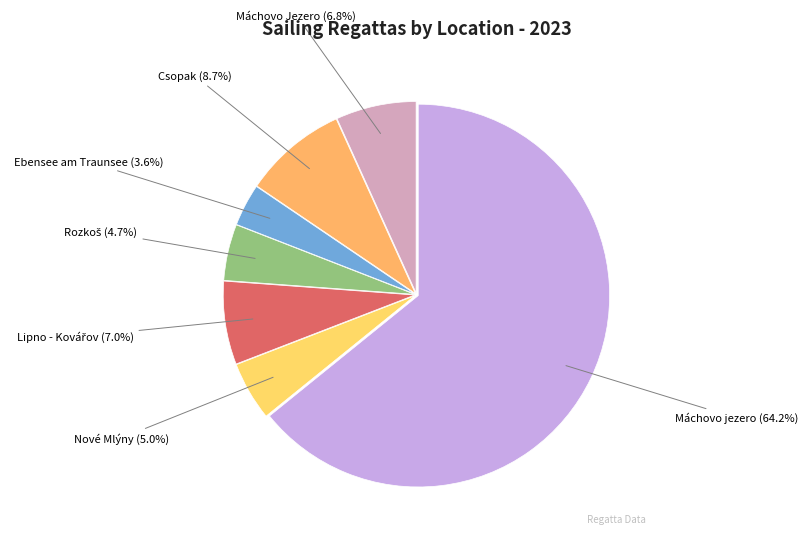

Which slice is the smallest?

Ebensee am Traunsee